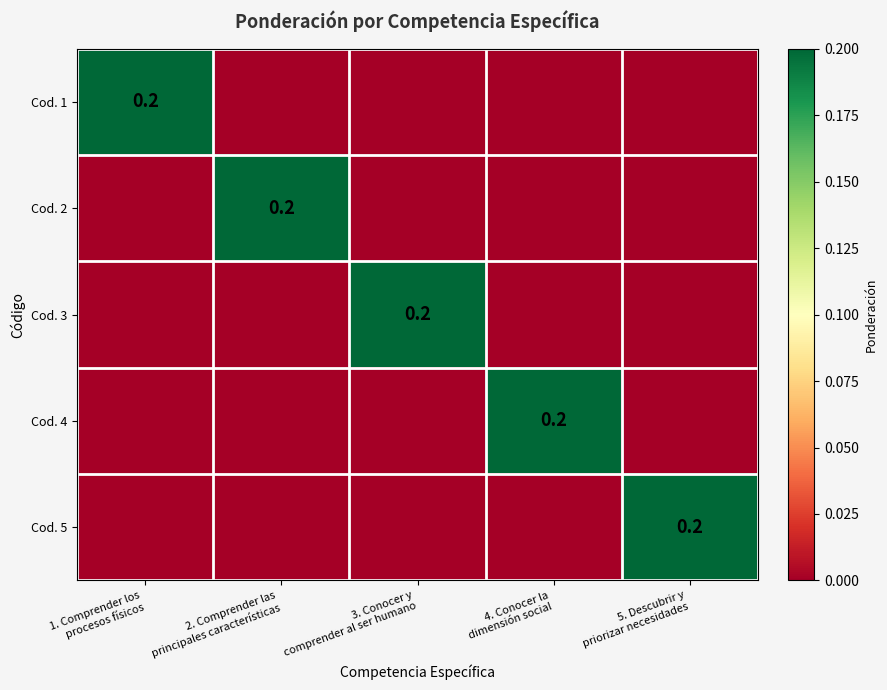

At 2. Comprender las principales características, list the series in order from largest to smallest.

Cod. 2, Cod. 1, Cod. 3, Cod. 4, Cod. 5